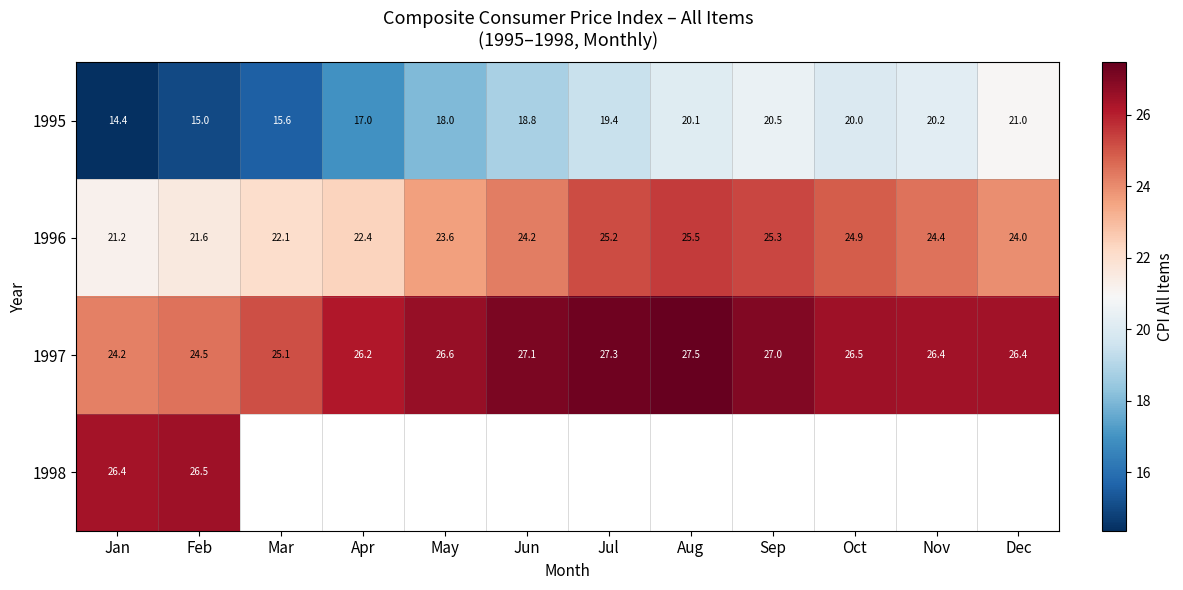

List the labels in order of 1995 value, largest first.

Dec, Sep, Nov, Aug, Oct, Jul, Jun, May, Apr, Mar, Feb, Jan